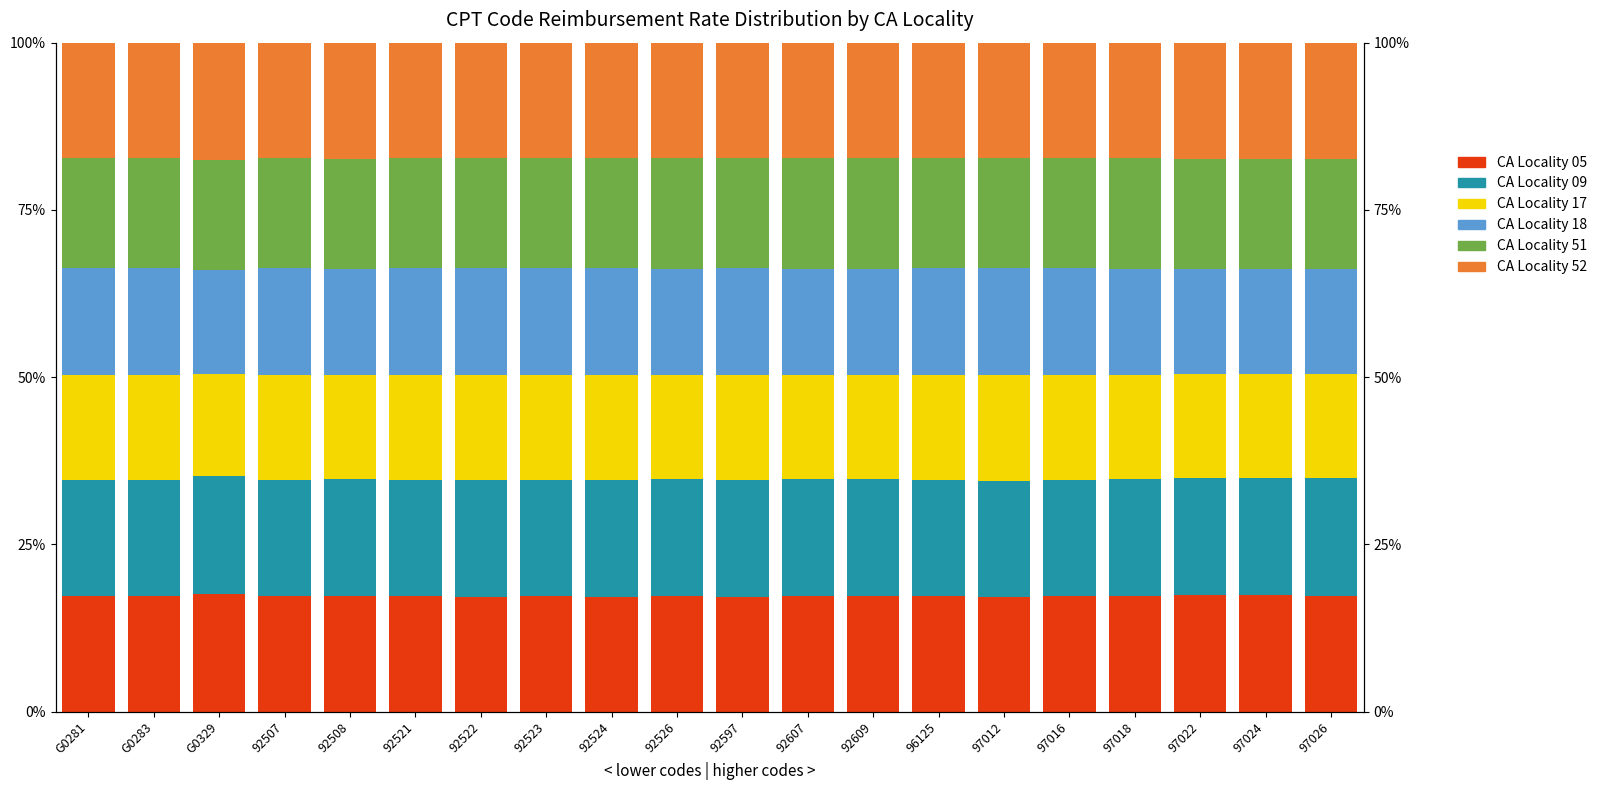

What is the value of the CA Locality 09 bar at the 10th from the left?

17.4